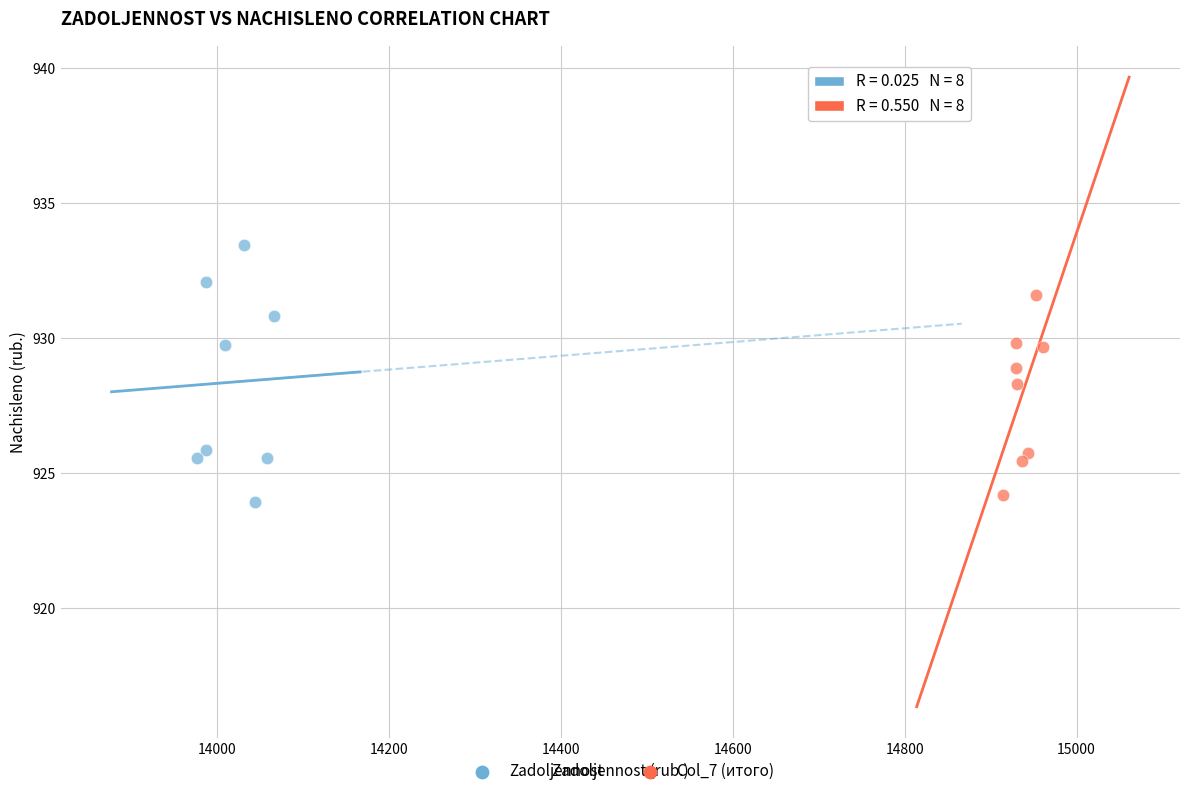

Which series has the widest spread of Y values?

Zadoljennost